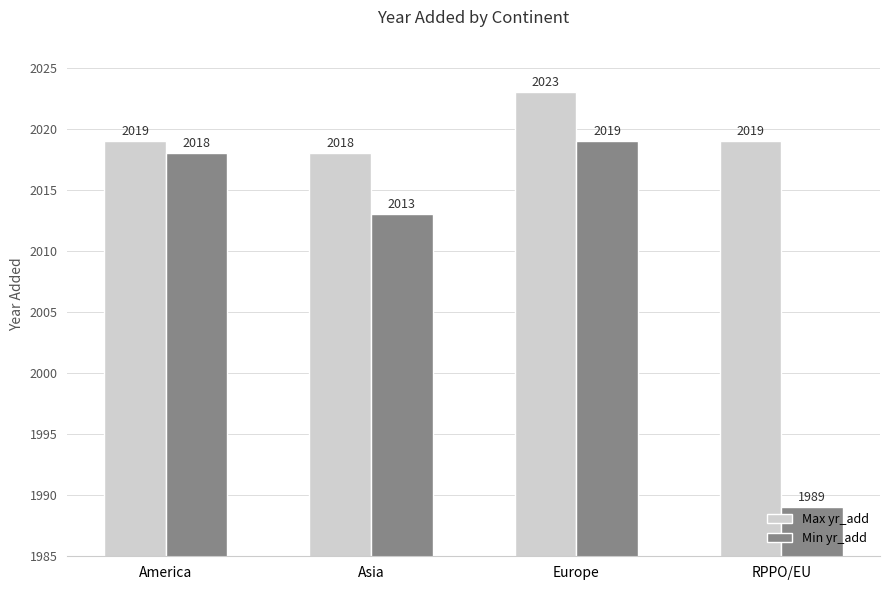

Does the chart contain stacked bars?

No